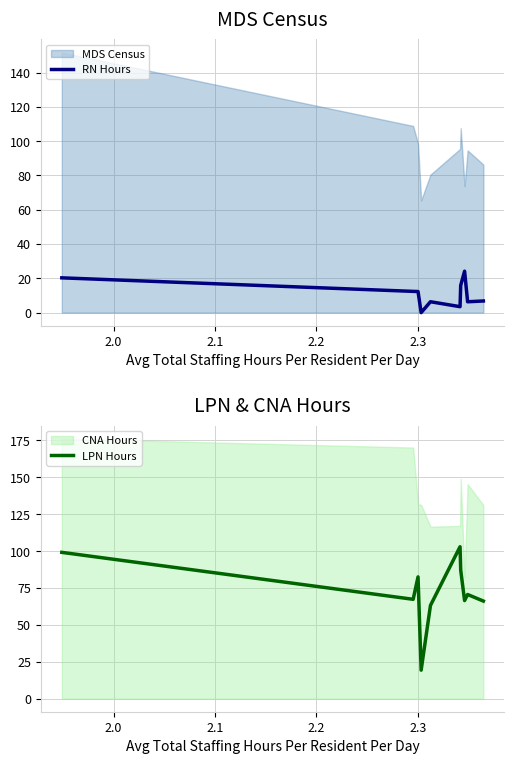

What is the minimum value for LPN Hours?

19.4